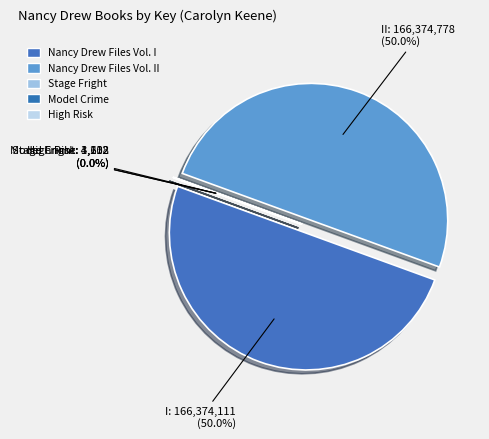

How many segments does this pie chart have?

5